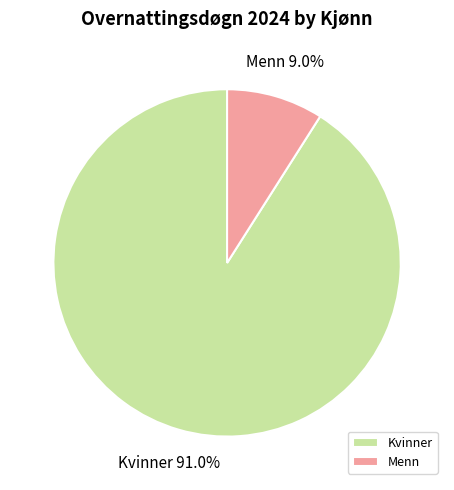

The Kvinner slice represents 83% of the pie. True or false?

False